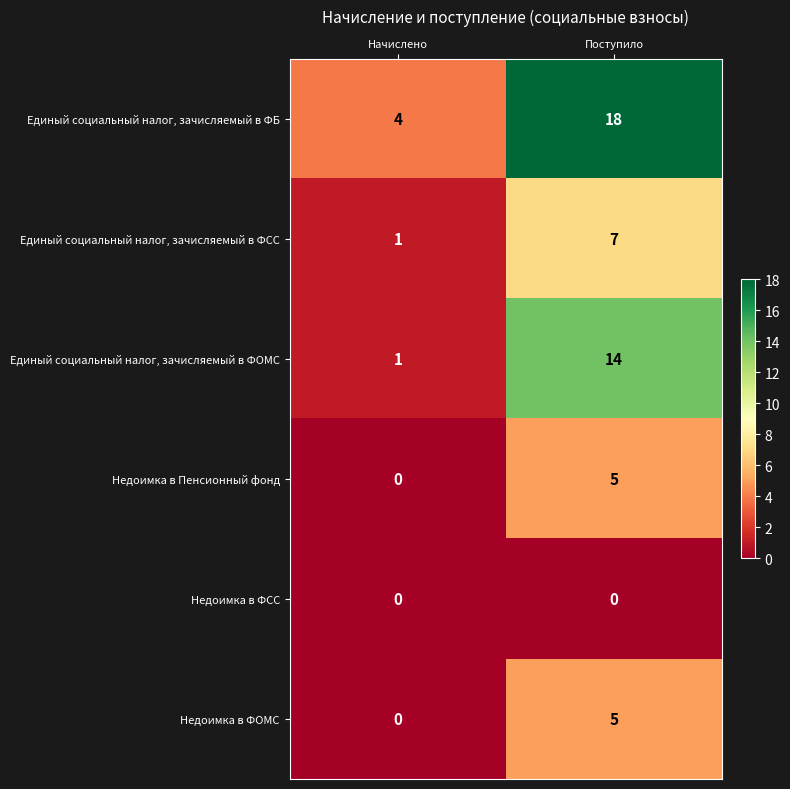

Reading right to left, transcribe all the data shown in this chart.

Единый социальный налог, зачисляемый в ФБ: 18	4
Единый социальный налог, зачисляемый в ФСС: 7	1
Единый социальный налог, зачисляемый в ФОМС: 14	1
Недоимка в Пенсионный фонд: 5	0
Недоимка в ФСС: 0	0
Недоимка в ФОМС: 5	0